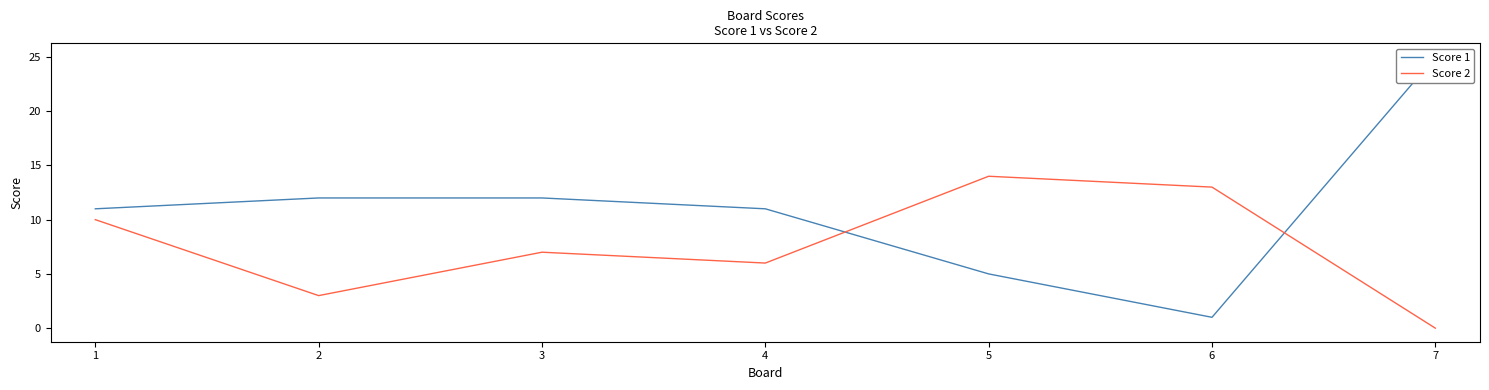

Reading left to right, list all the values displayed in this chart.

Score 1: 1=11	2=12	3=12	4=11	5=5	6=1	7=25
Score 2: 1=10	2=3	3=7	4=6	5=14	6=13	7=0